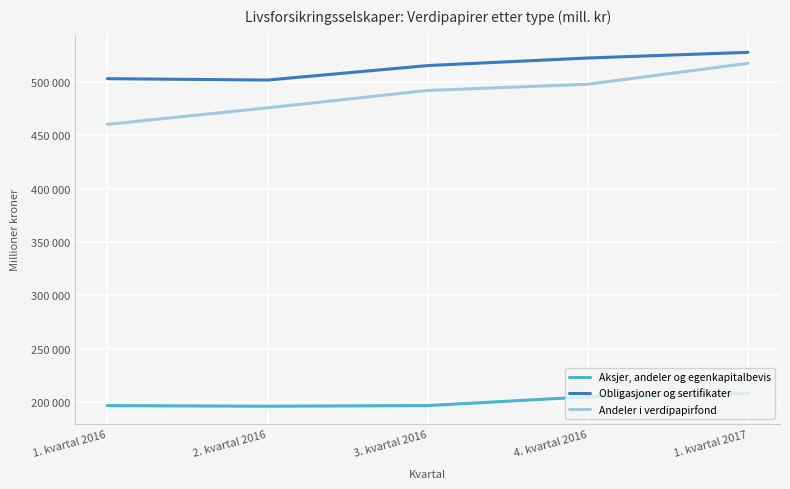

What is the spread (max minus min) of values at 1. kvartal 2017?

319355